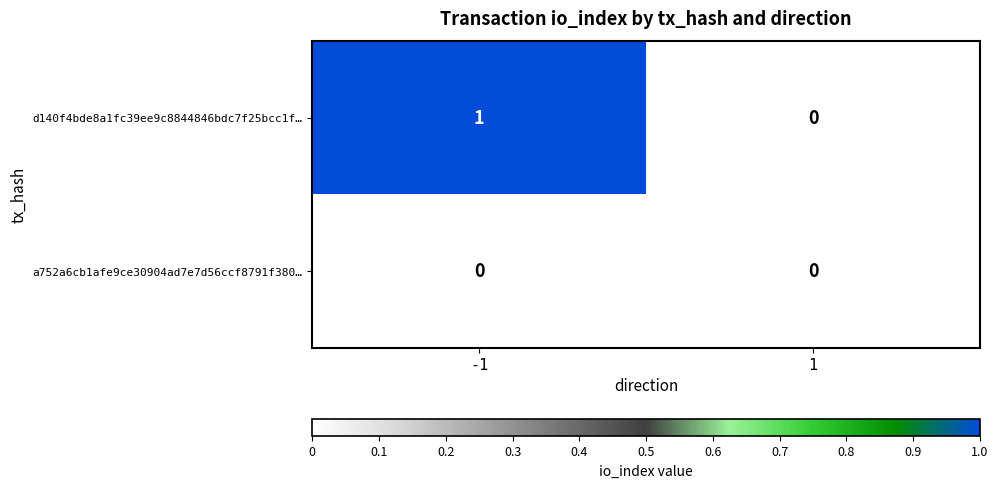

Reading left to right, transcribe all the data shown in this chart.

d140f4bde8a1fc39ee9c8844846bdc7f25bcc1f…: -1=1	1=0
a752a6cb1afe9ce30904ad7e7d56ccf8791f380…: -1=0	1=0